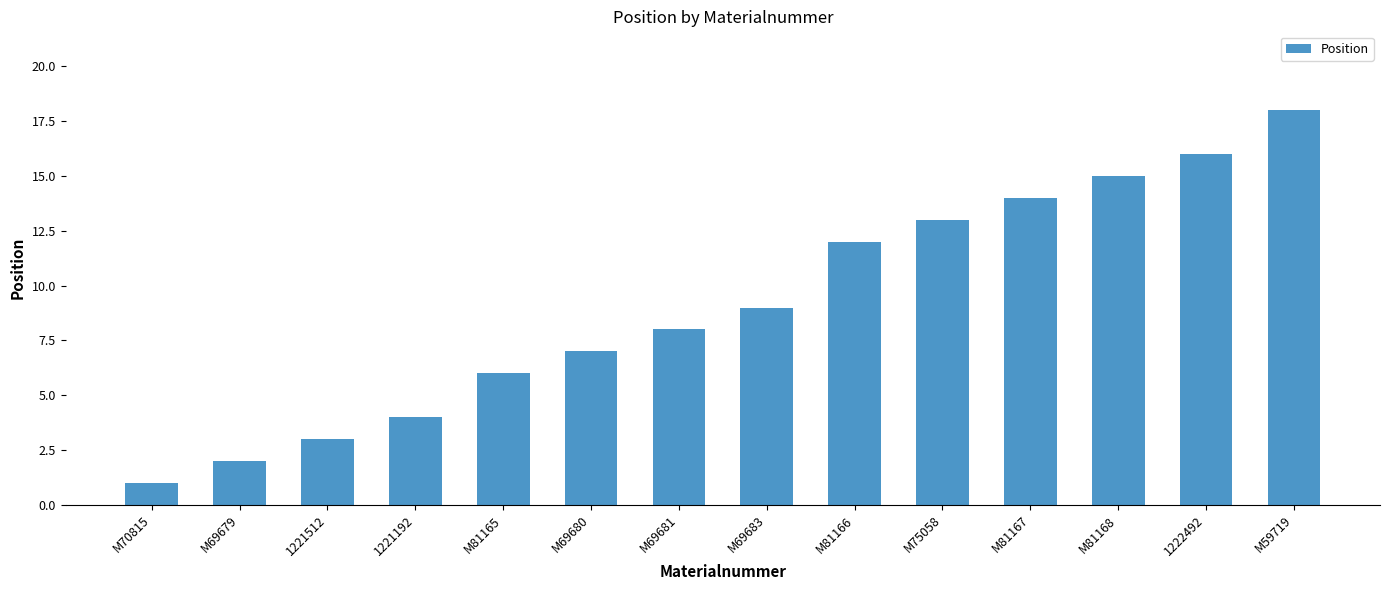

Which category has the highest value across all series?

M59719